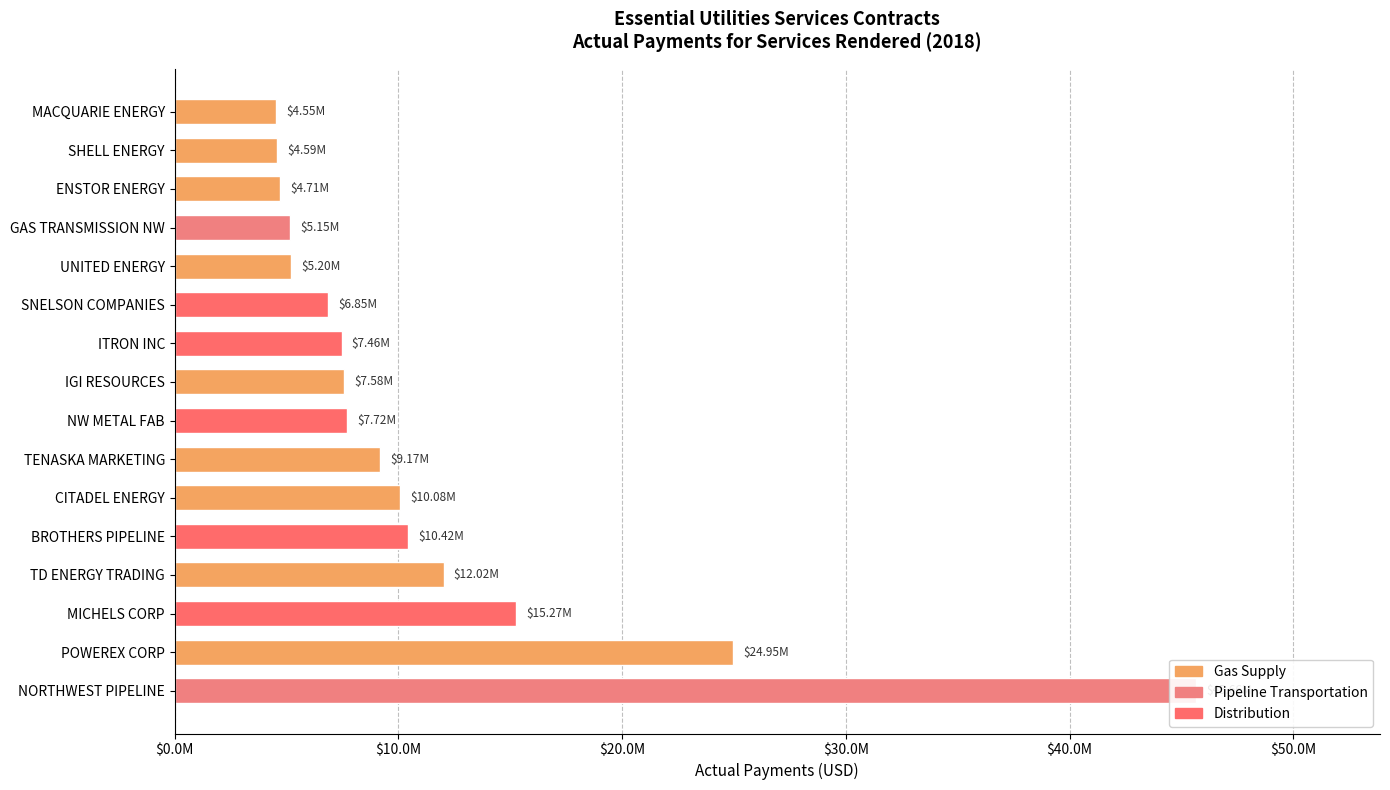

What is the minimum value shown in the chart?

4551052.5